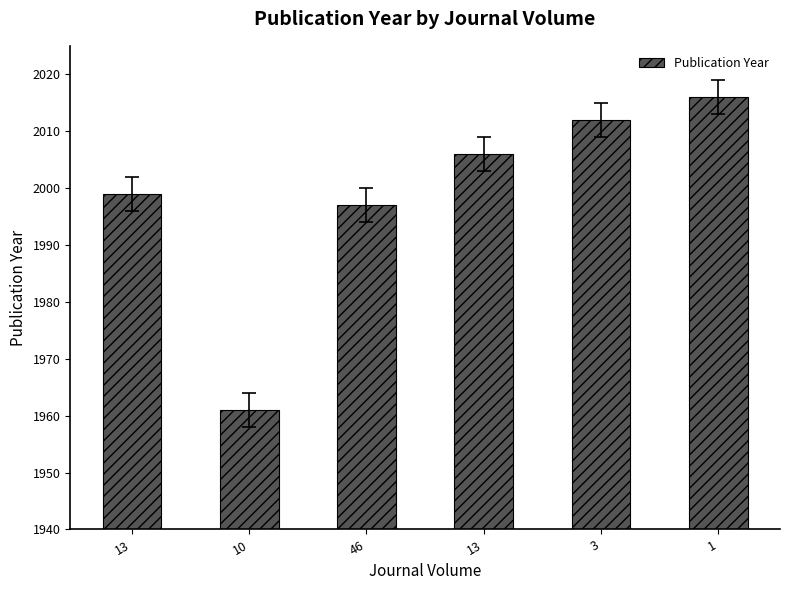

Does the chart contain any negative values?

No